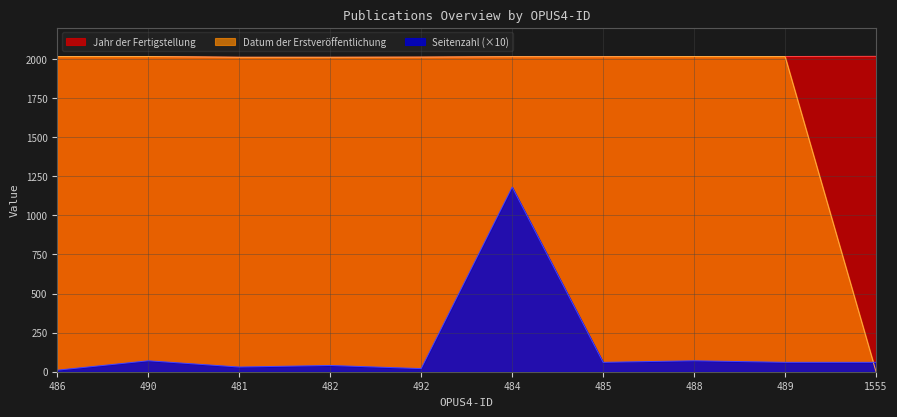

At 486, list the series in order from smallest to largest.

Seitenzahl, Jahr der Fertigstellung, Datum der Erstveröffentlichung